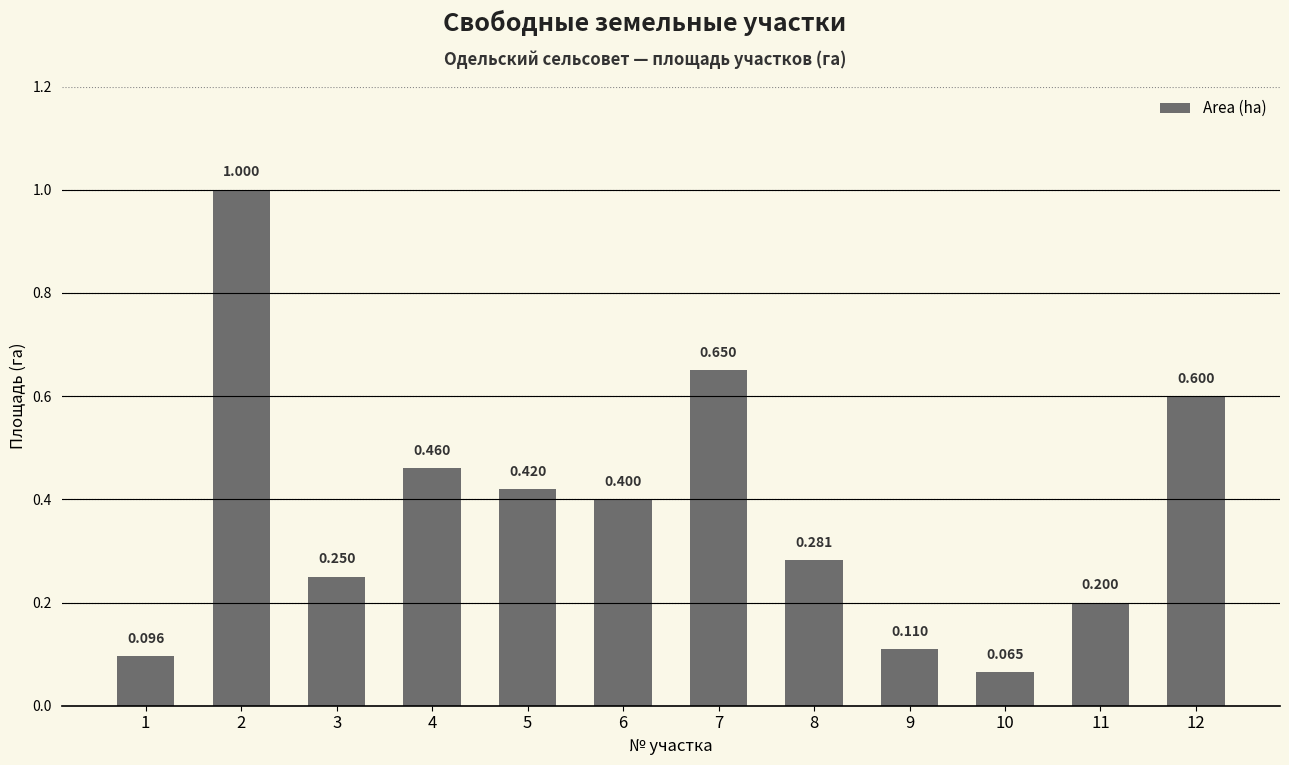

What is the sum of all values?

4.5